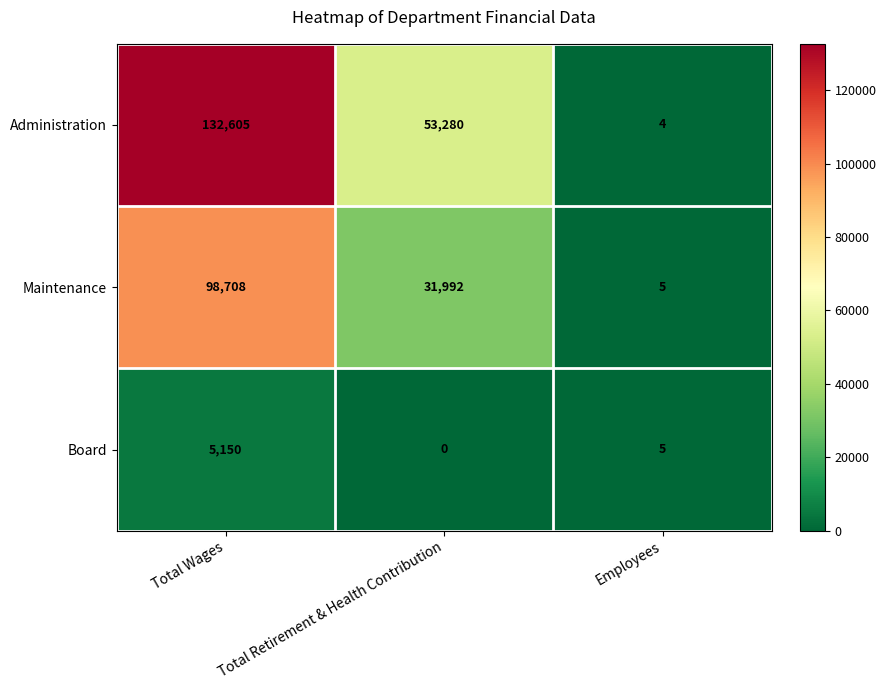

Where is Board nearest to the value 2575?

Employees